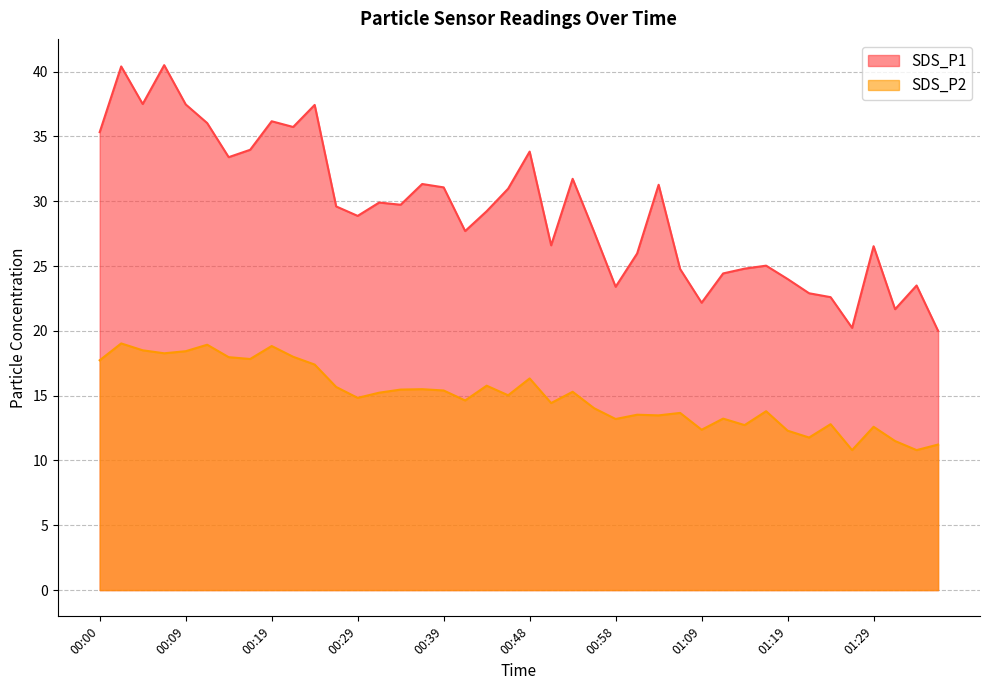

List the series in order of their peak value, lowest first.

SDS_P2, SDS_P1